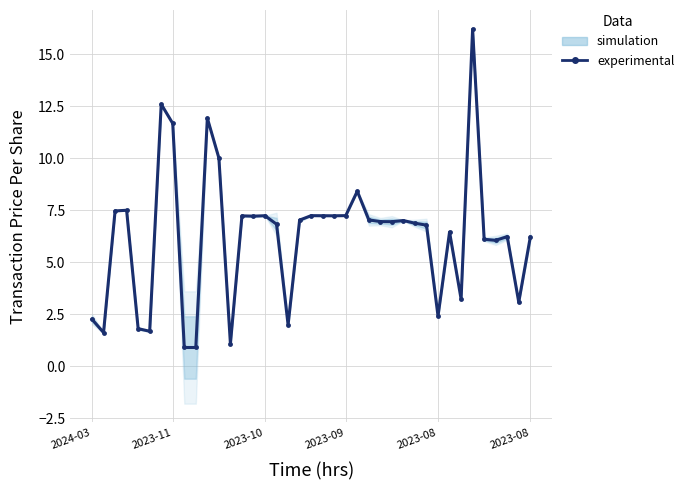

What is the difference between the maximum and second lowest values?

15.3